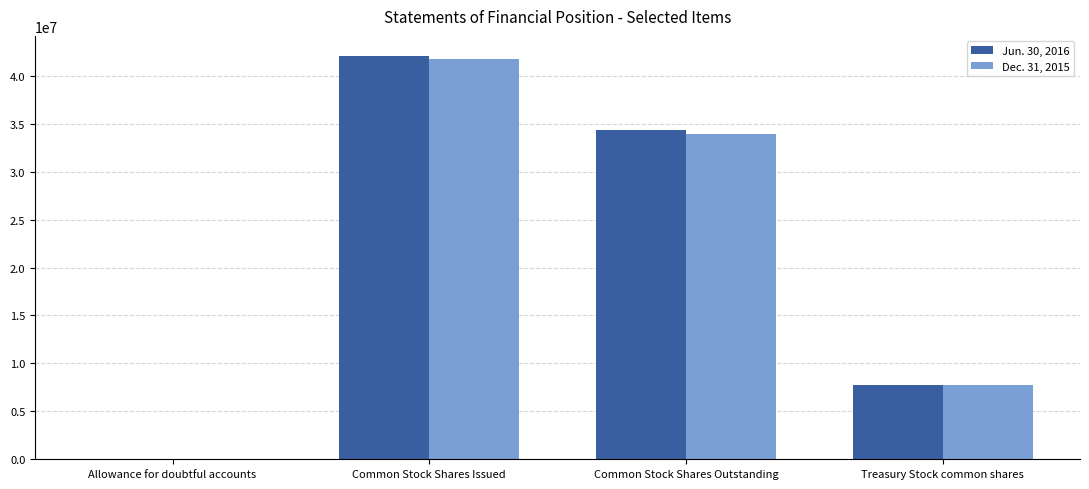

At which category is the sum across all series the highest?

Common Stock Shares Issued